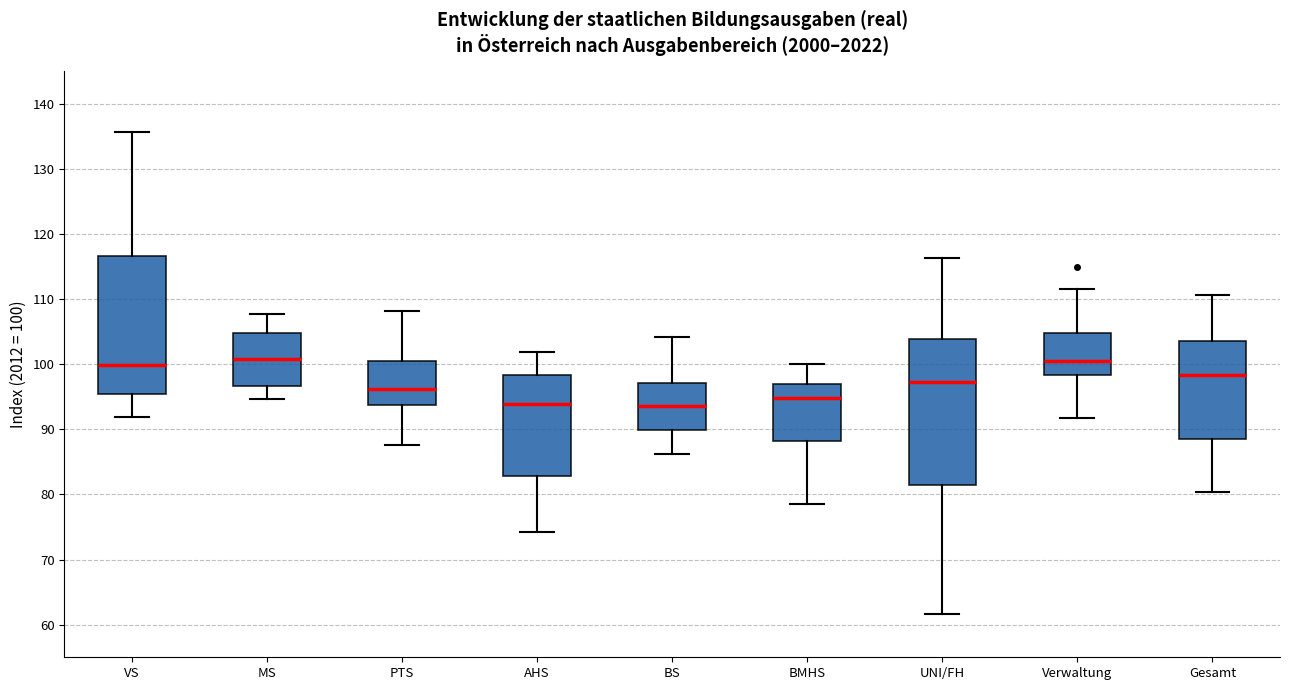

Which box is the tallest, from its lower edge to its upper edge?

UNI/FH